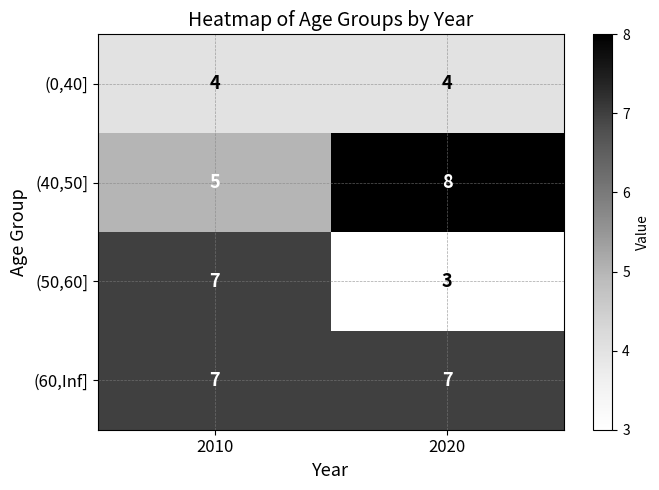

Which category has the highest value across all series?

2020